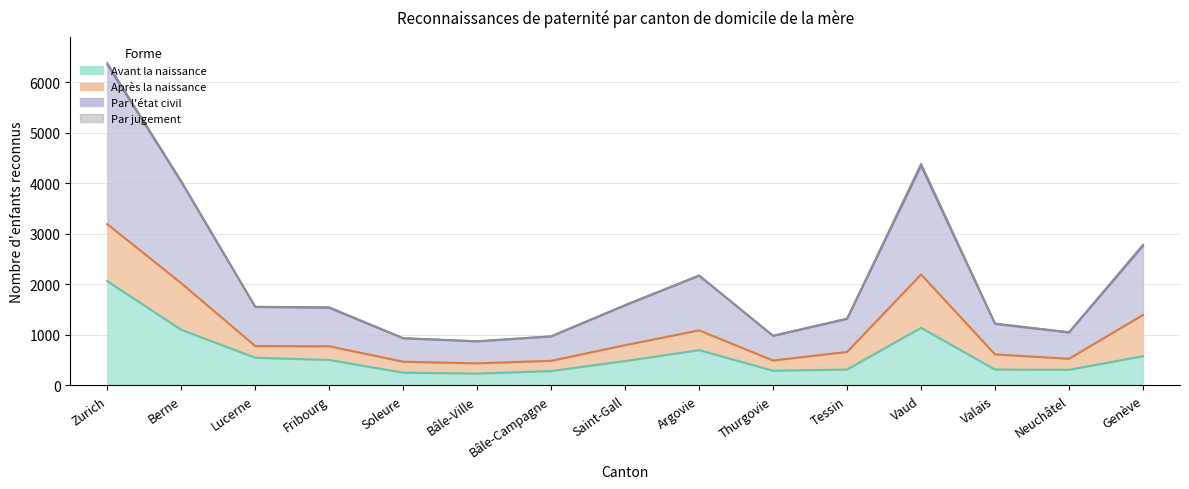

The value of Avant la naissance at Vaud is 1141. True or false?

True